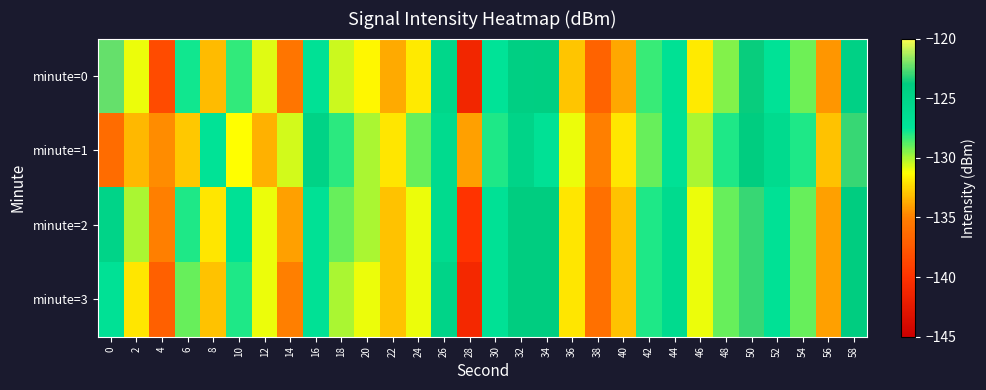

What is the maximum value shown in the chart?

-122.3